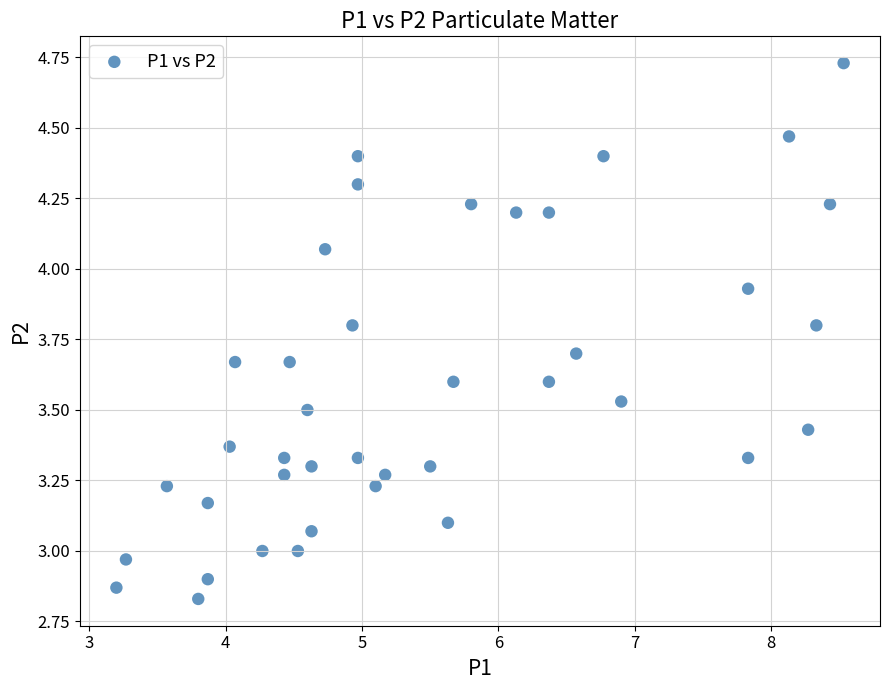

What is the range of X values (max minus min)?

5.3